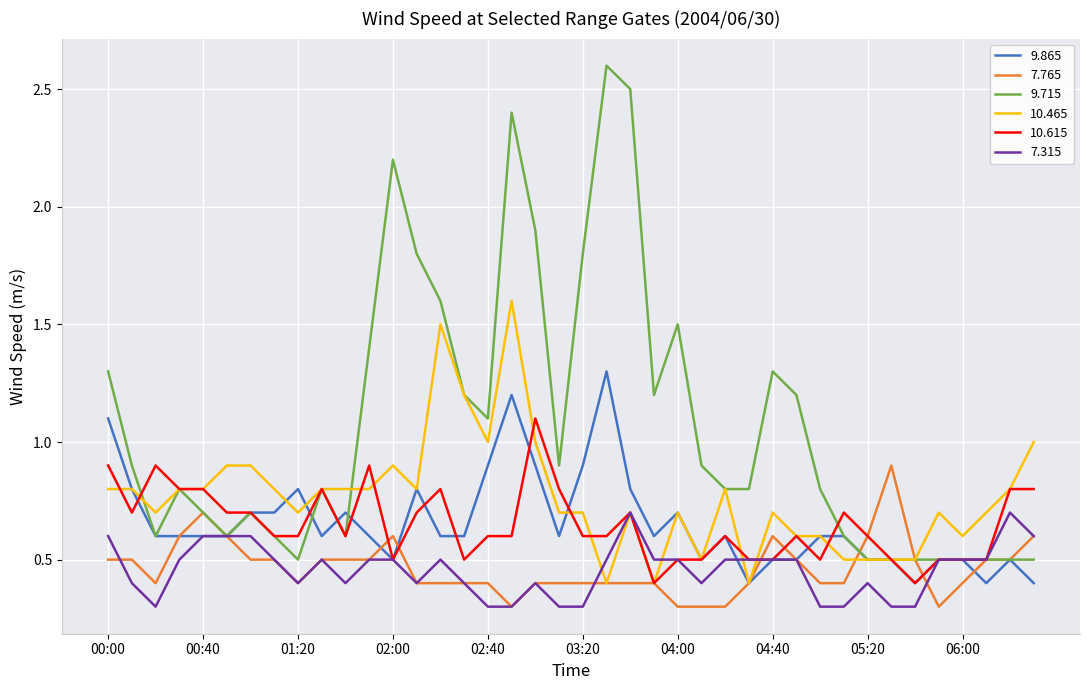

List the series in order of their peak value, lowest first.

7.315, 7.765, 10.615, 9.865, 10.465, 9.715